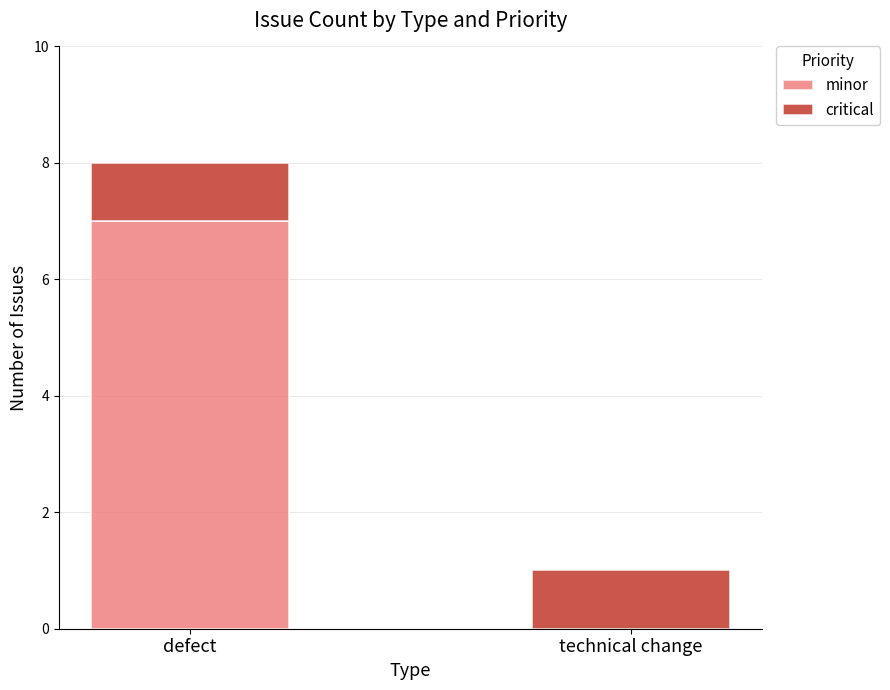

What is the sum of all minor values?

7